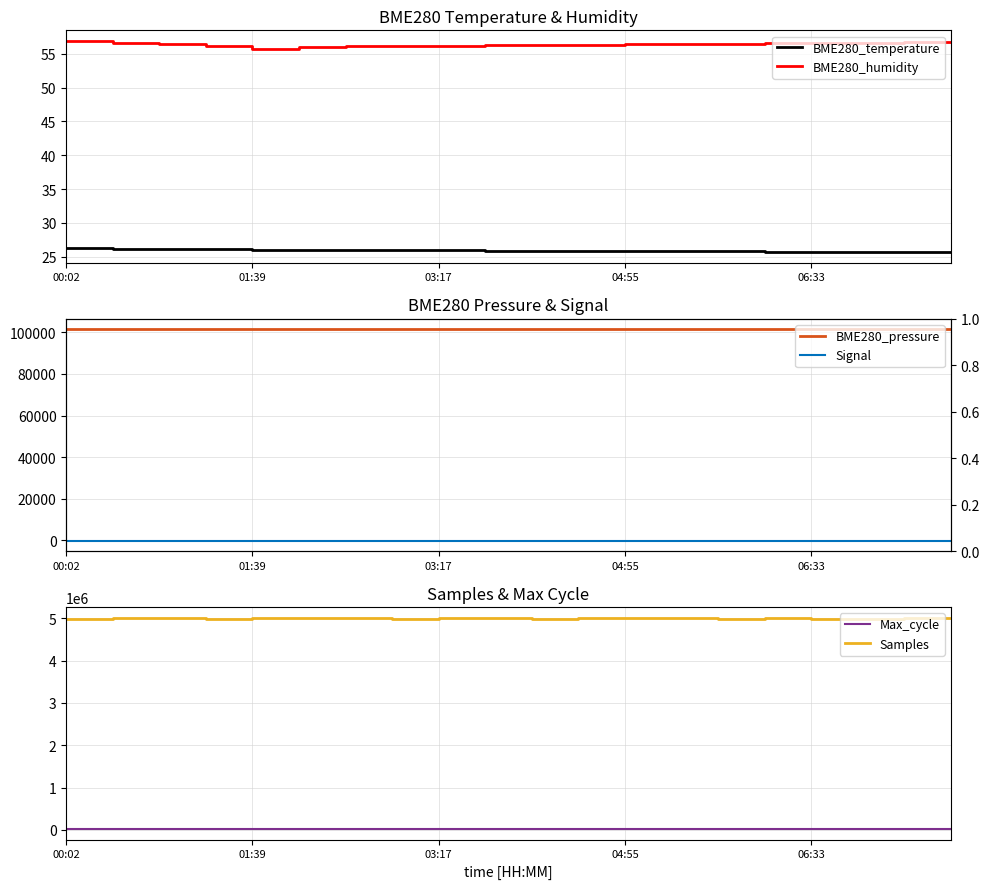

True or false: BME280_temperature and BME280_humidity cross at least once.

False